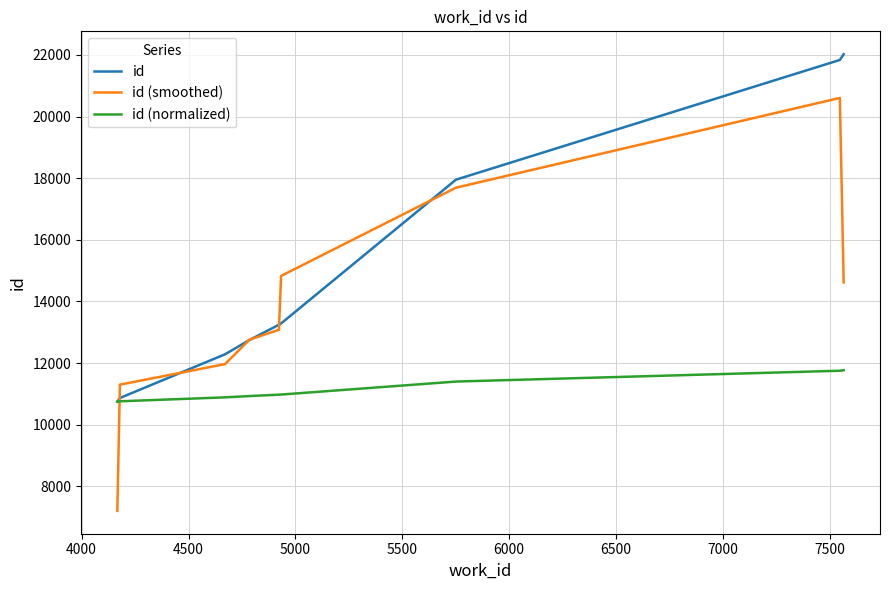

True or false: id (normalized) and id (smoothed) cross at least once.

True